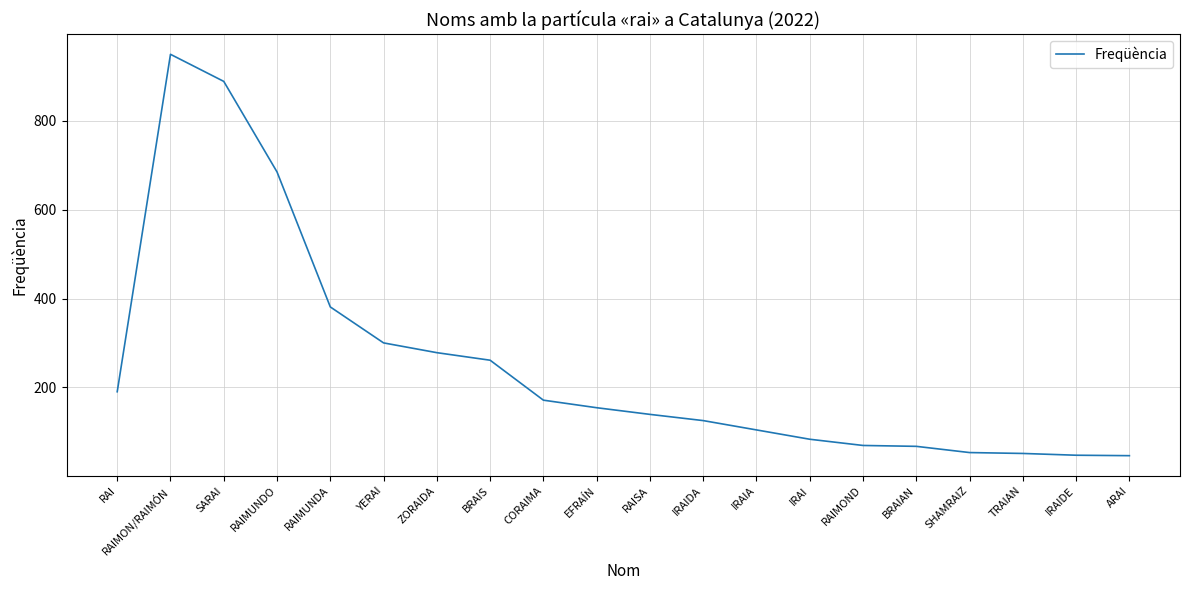

Approximately how many times larger is the value at ZORAIDA compared to RAISA?

2.0